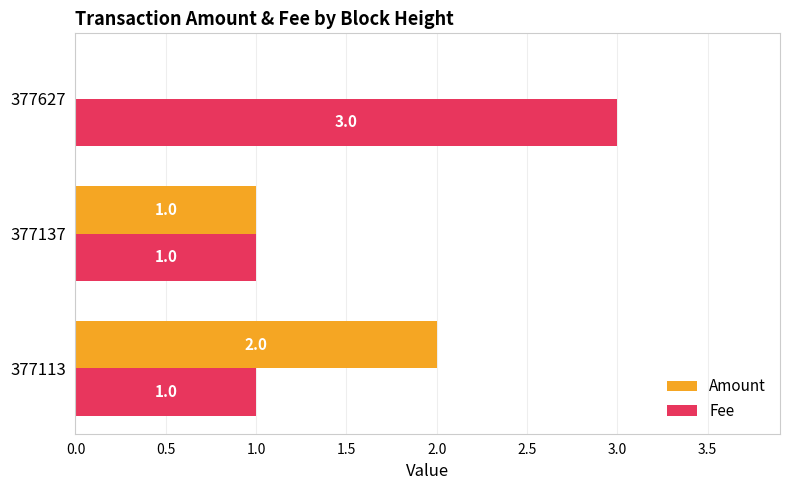

Is the value of Fee at 377113 greater than the value of Amount at 377113?

No